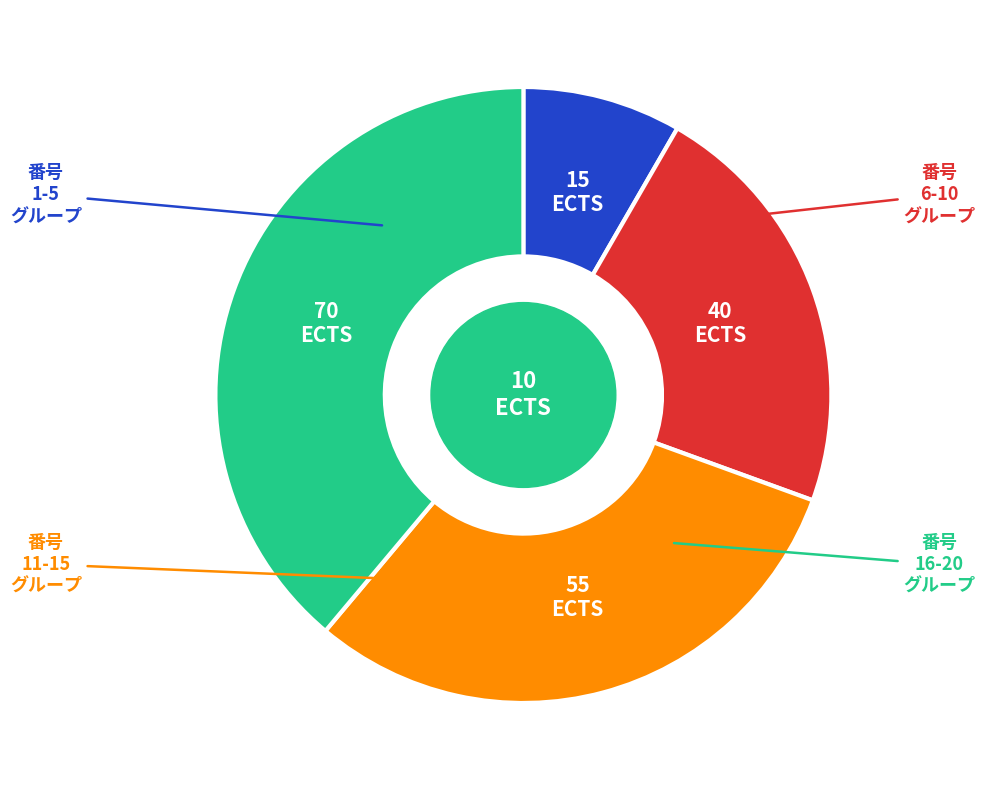

How many slices are in this pie chart?

4